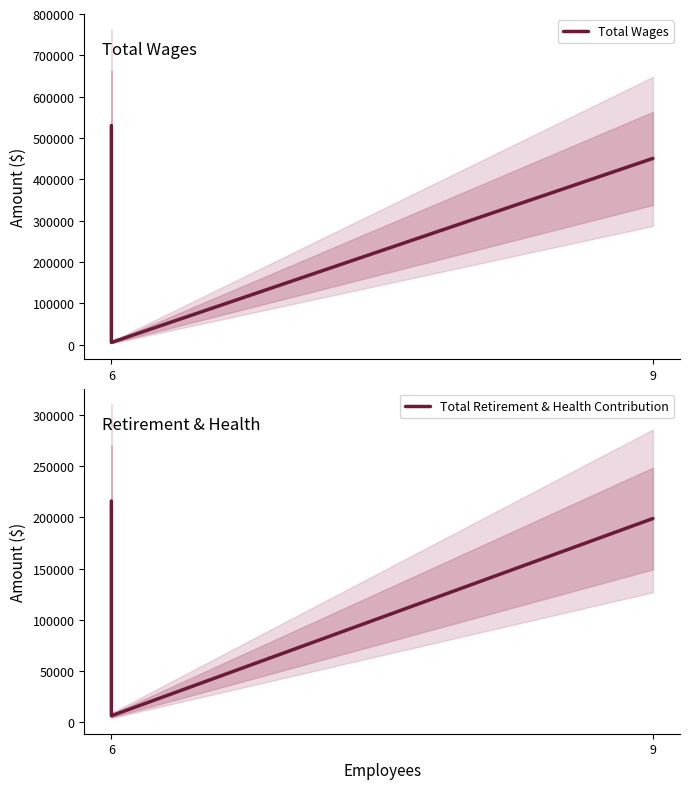

Reading right to left, what are all the values shown in this chart?

Total Wages: 450747	5600	530397
Total Retirement & Health Contribution: 198899	6096	216026